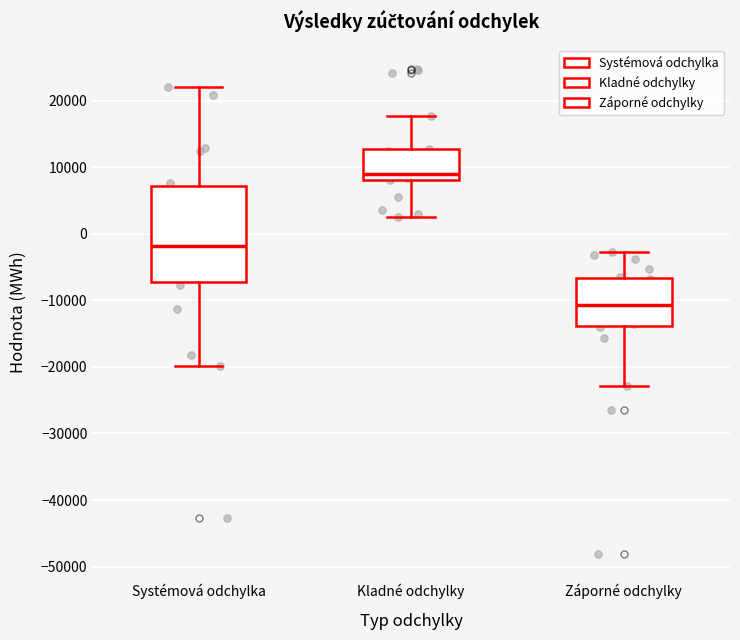

Which box's median line is the lowest?

Záporné odchylky